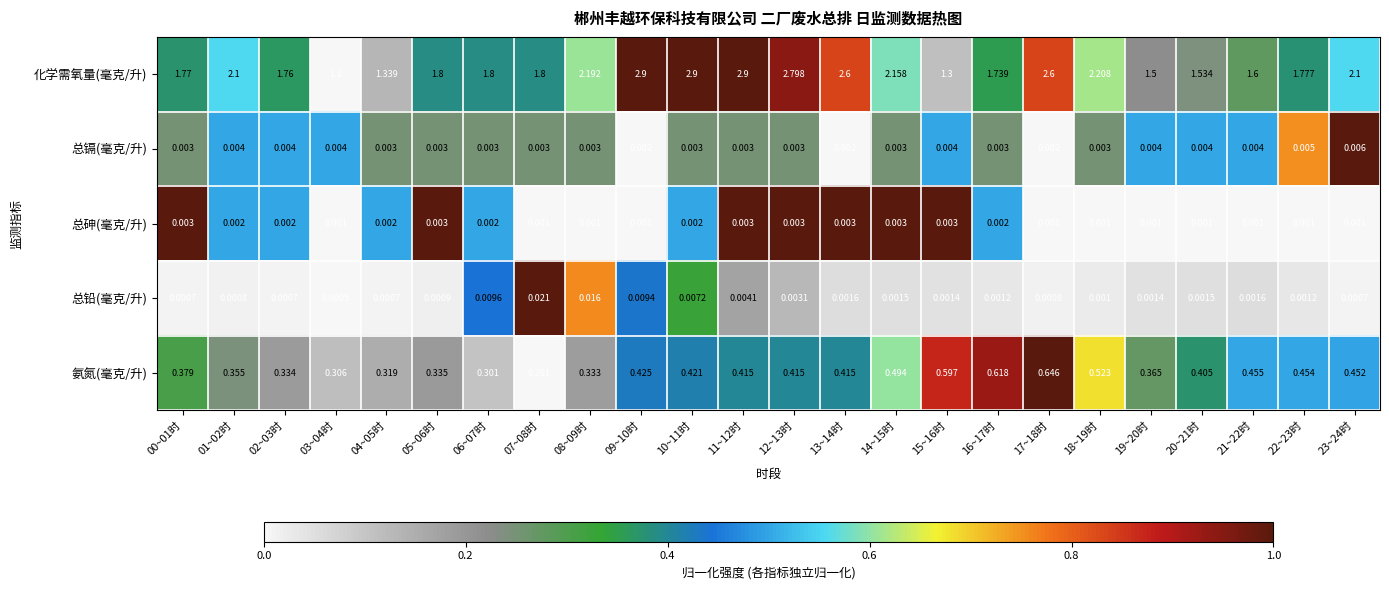

Which series has the largest range (max minus min)?

化学需氧量(毫克/升)